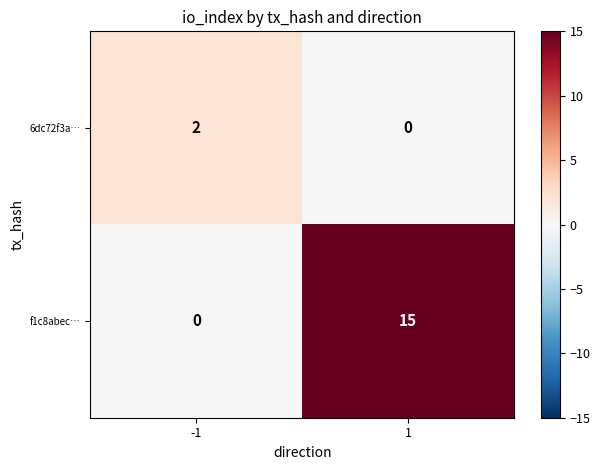

Reading left to right, what are all the values shown in this chart?

6dc72f3a…: -1=2	1=0
f1c8abec…: -1=0	1=15